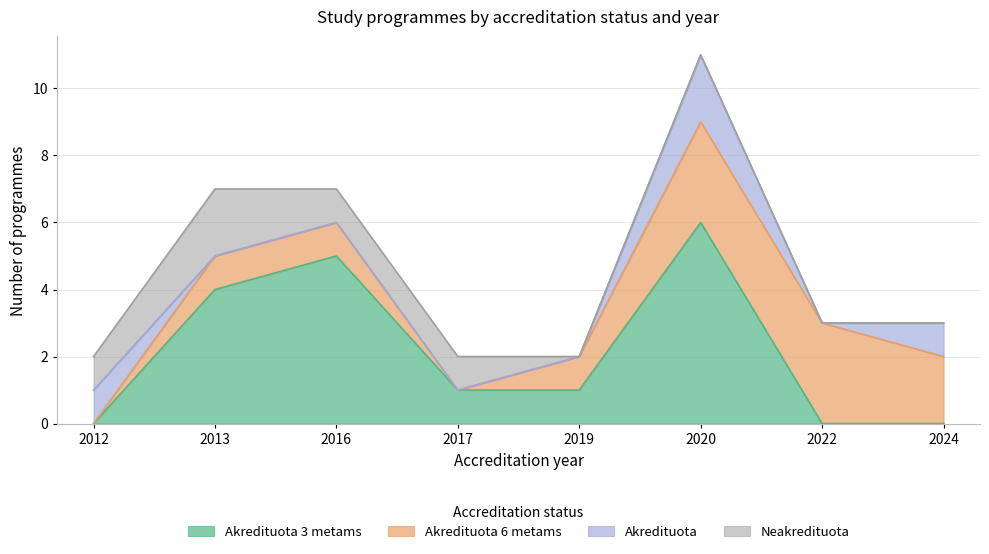

How many data points in Akredituota are above 0?

3